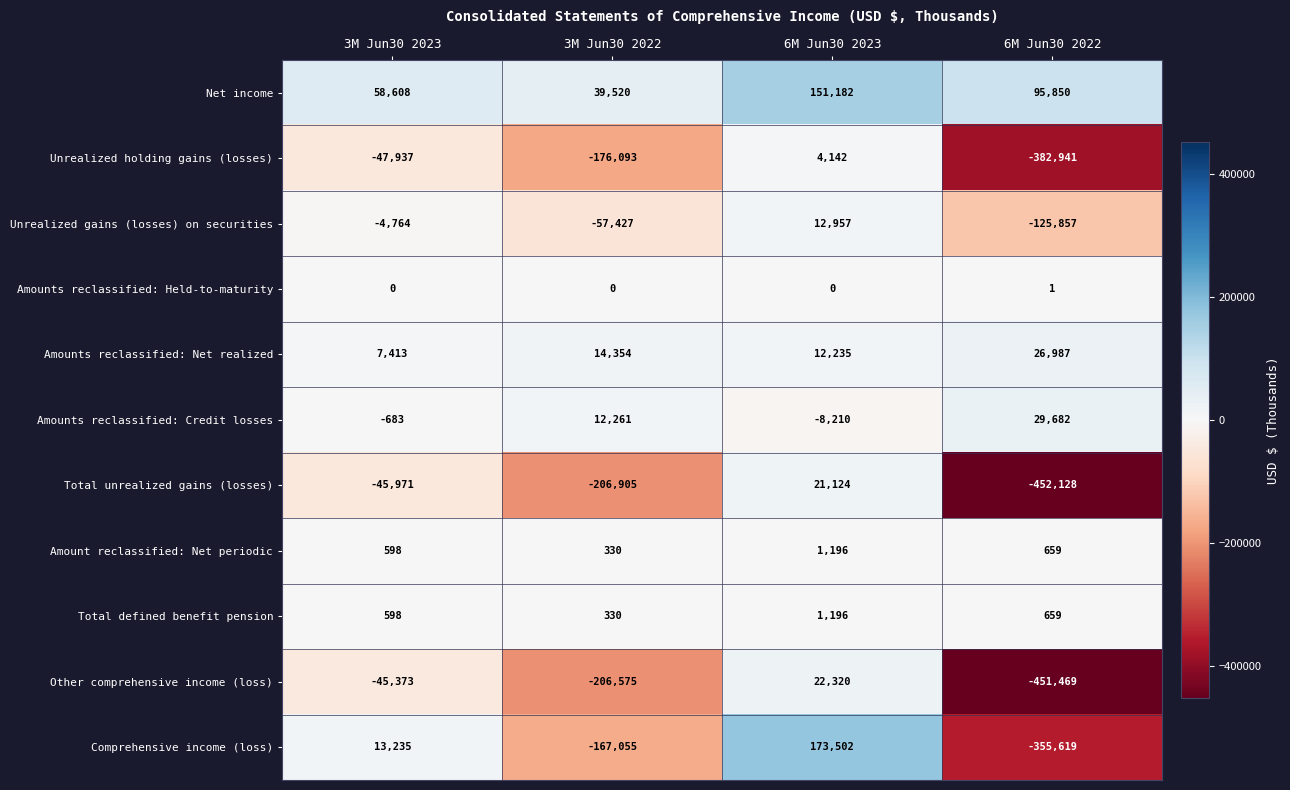

Count the number of data series in this chart.

11